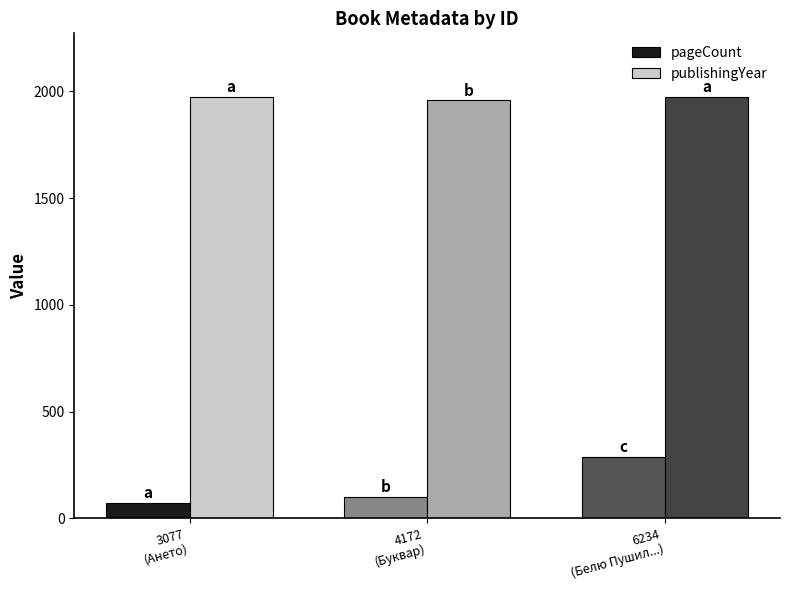

Reading right to left, list all the values displayed in this chart.

pageCount: 6234
(Белю Пушил...)=288	4172
(Буквар)=100	3077
(Ането)=72
publishingYear: 6234
(Белю Пушил...)=1976	4172
(Буквар)=1958	3077
(Ането)=1976